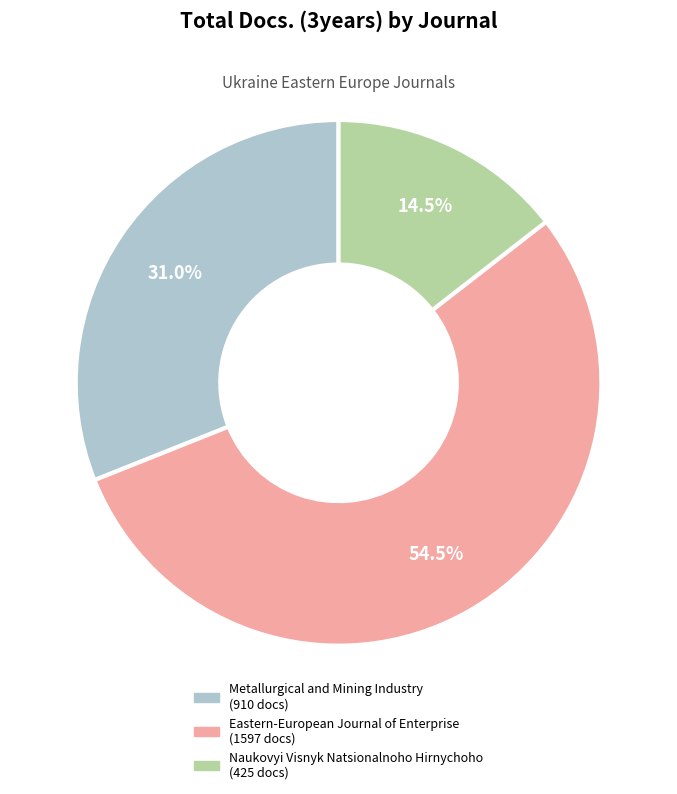

Between Eastern-European Journal of Enterprise and Naukovyi Visnyk Natsionalnoho Hirnychoho, which is larger?

Eastern-European Journal of Enterprise